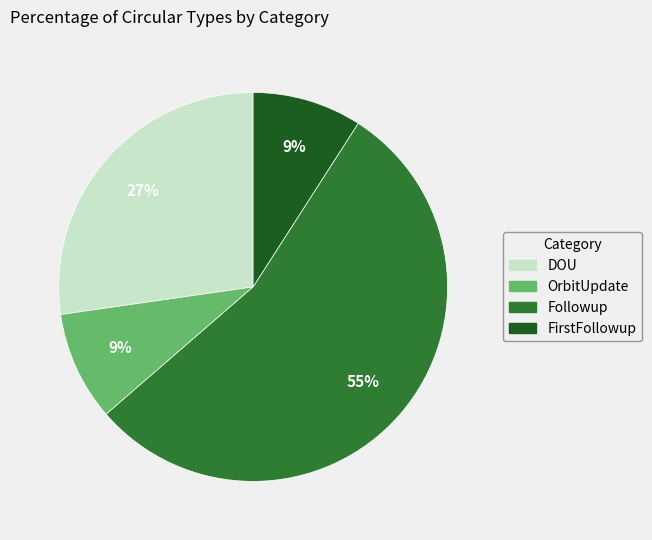

Which slice is the largest?

Followup